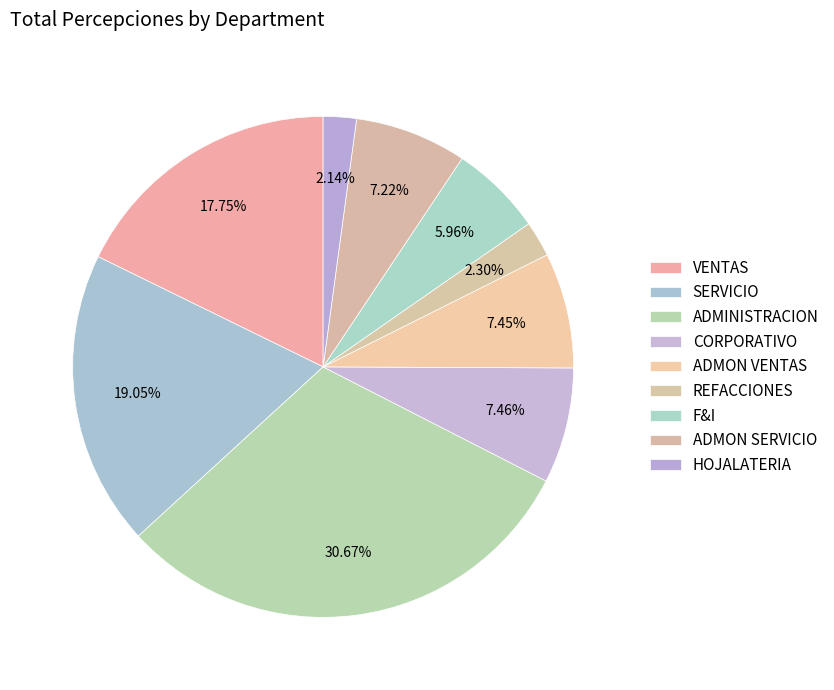

How much of the chart is everything except ADMON SERVICIO?

92.8%